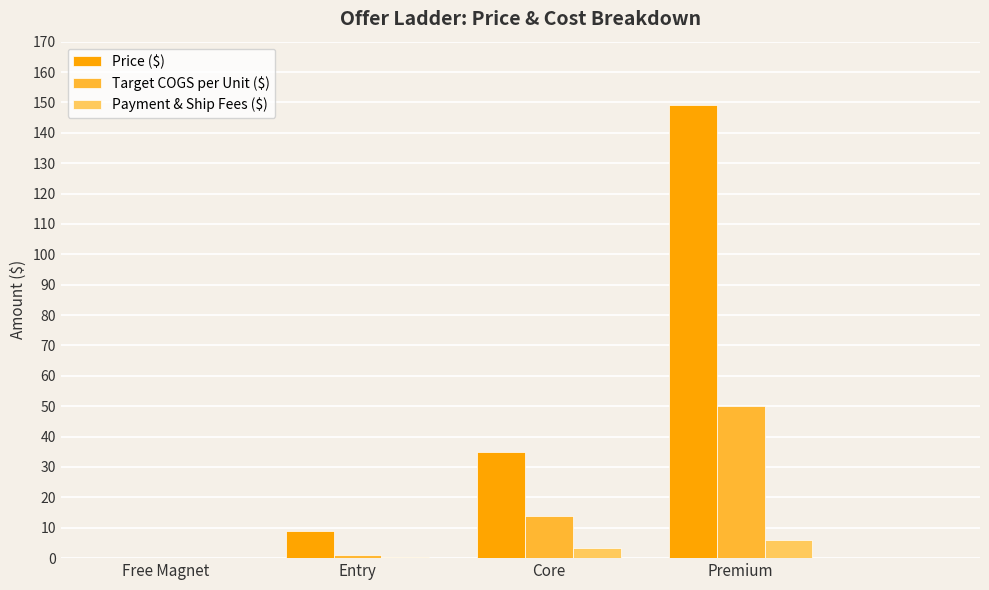

How many groups of bars are there?

4